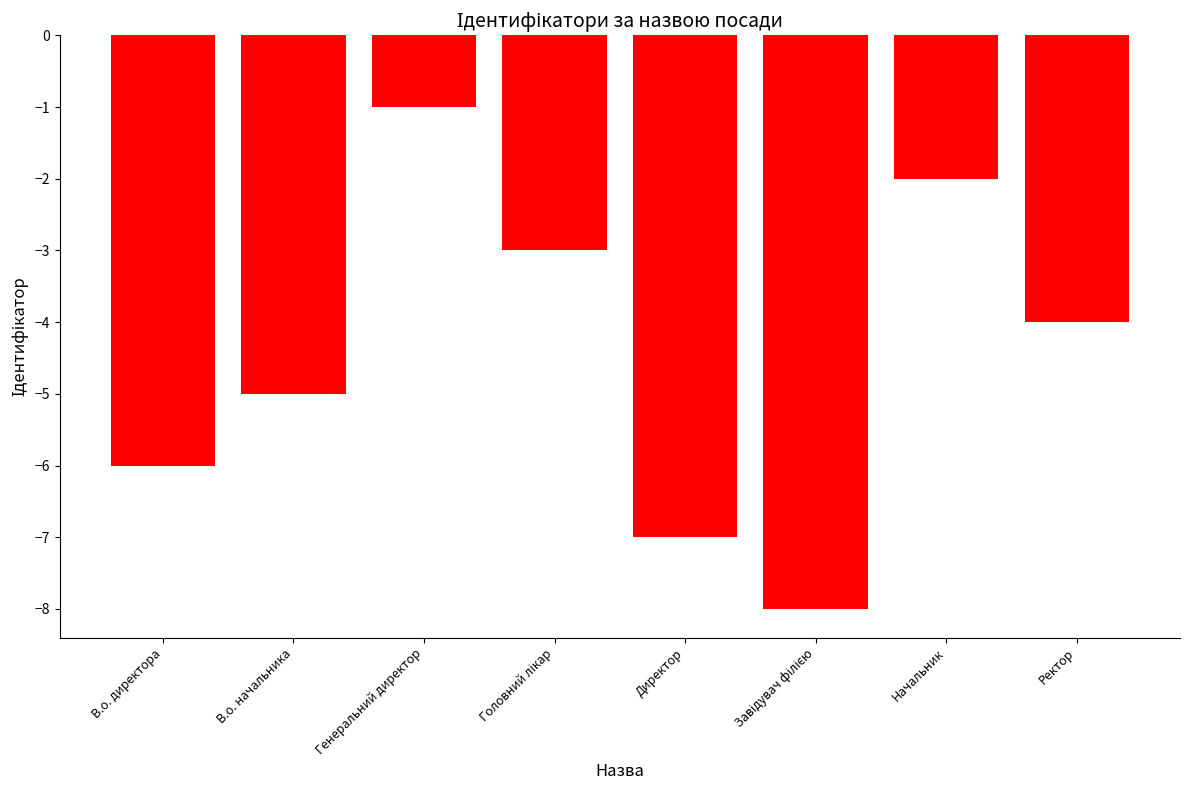

At which label does the data first exceed -4?

Генеральний директор